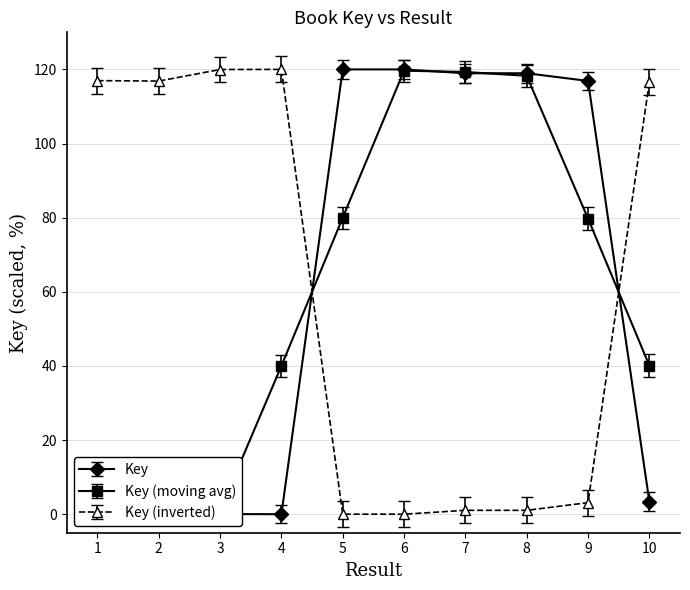

Which label corresponds to the largest value in the chart?

6